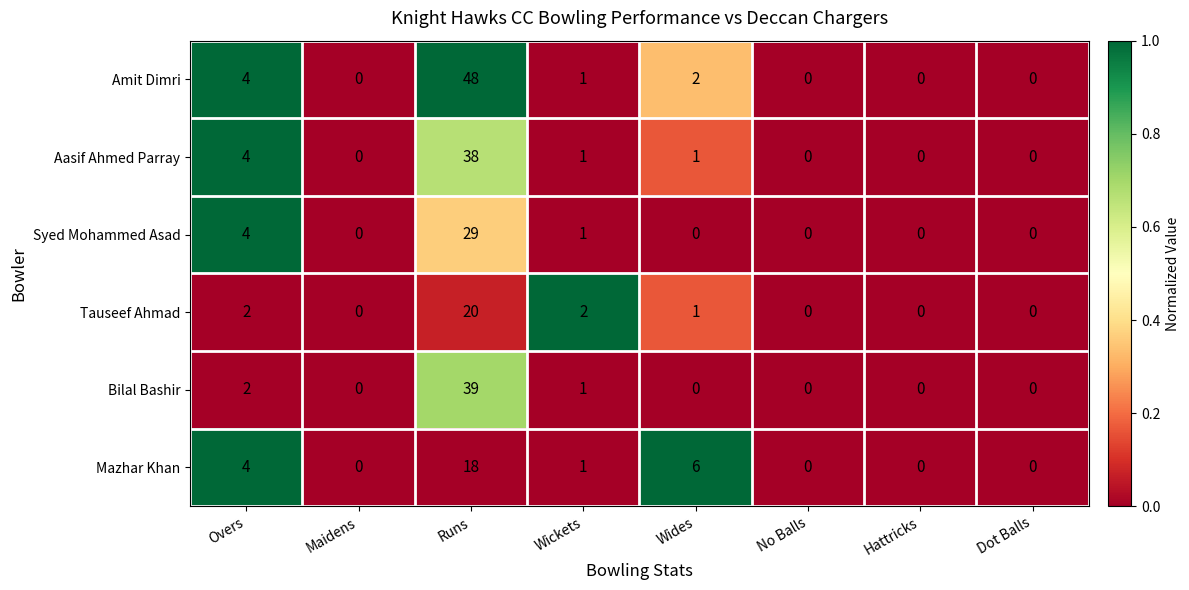

How many data points in Amit Dimri are less than 1?

4